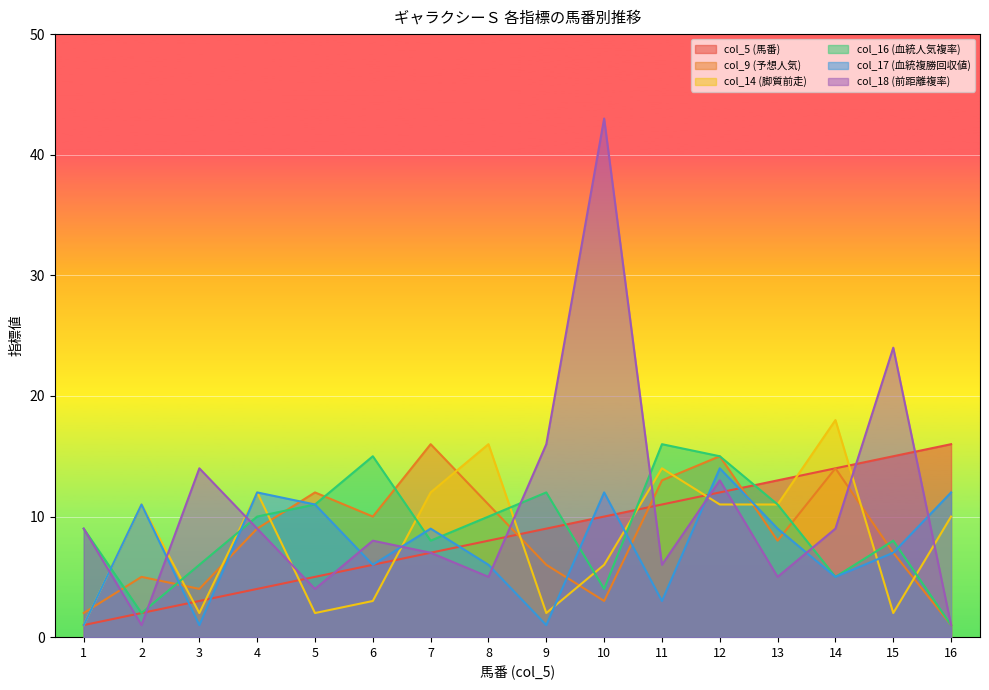

At 15, list the series in order from largest to smallest.

col_18 (前距離複率), col_5 (馬番), col_16 (血統人気複率), col_9 (予想人気), col_17 (血統複勝回収値), col_14 (脚質前走)